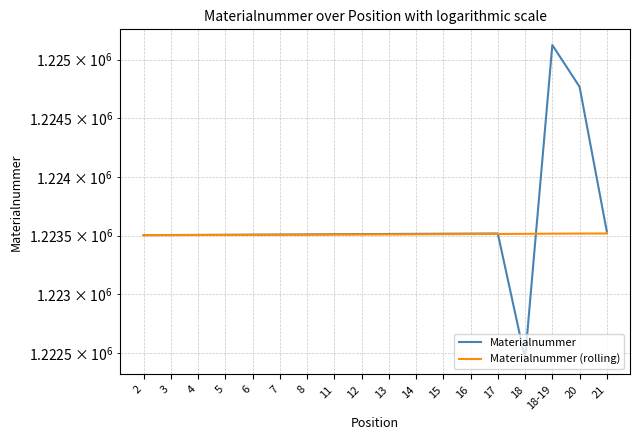

True or false: Materialnummer and Materialnummer (rolling) intersect in this chart.

True